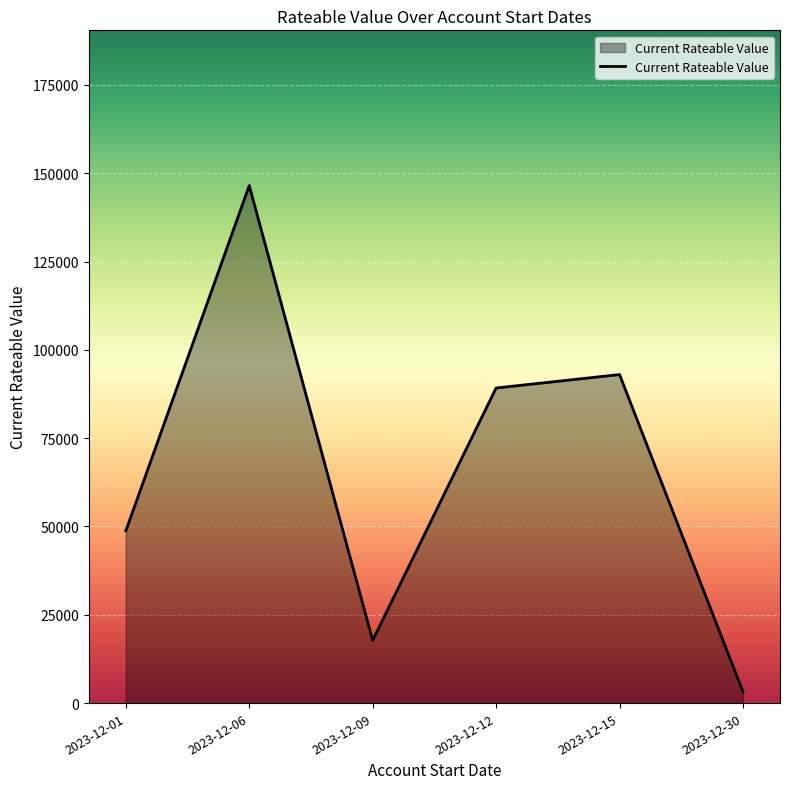

How many series are shown in this chart?

1